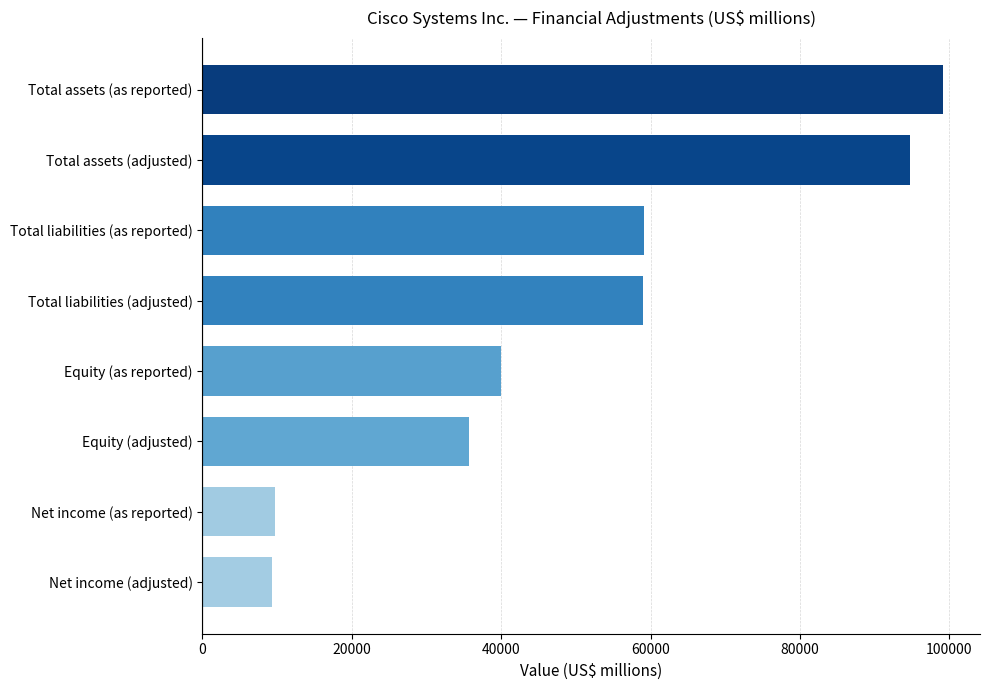

What is the value of the 5th bar from the top?

40016.0